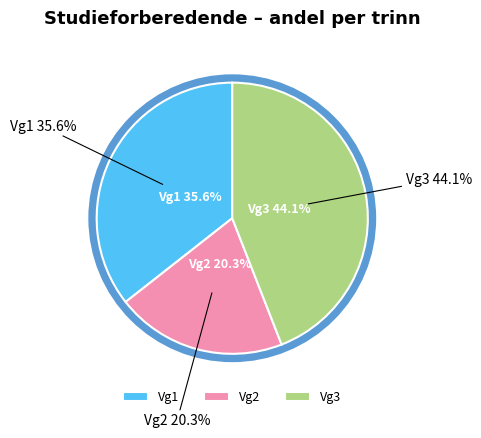

Rank the categories by value from lowest to highest.

Vg2, Vg1, Vg3